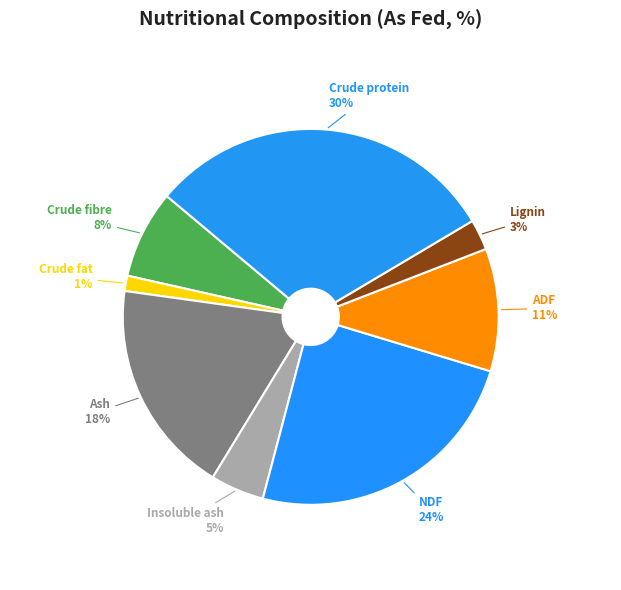

To the nearest percent, what is the difference between the Ash and NDF slice percentages?

6%